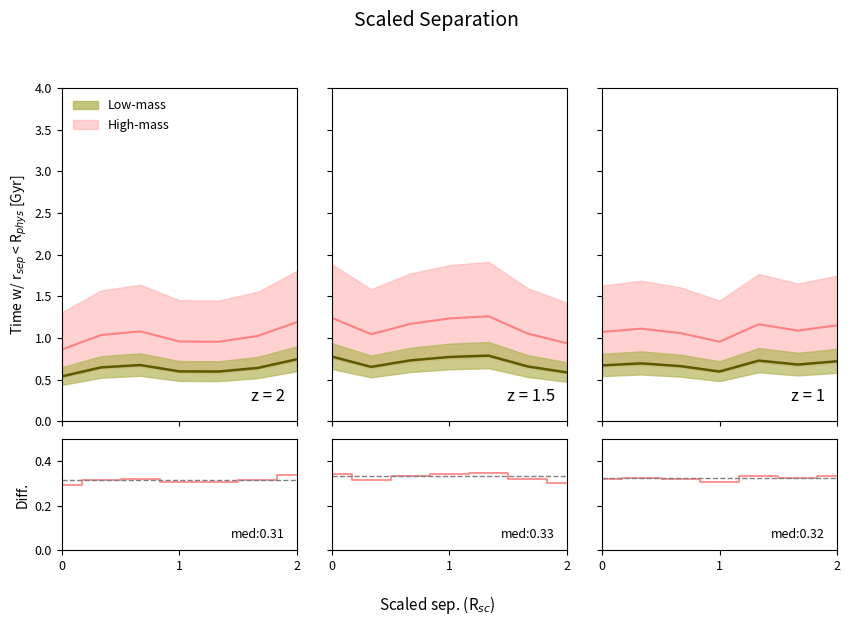

Where do Diff. panel 1 and Diff. panel 2 first cross each other?

0 and 1